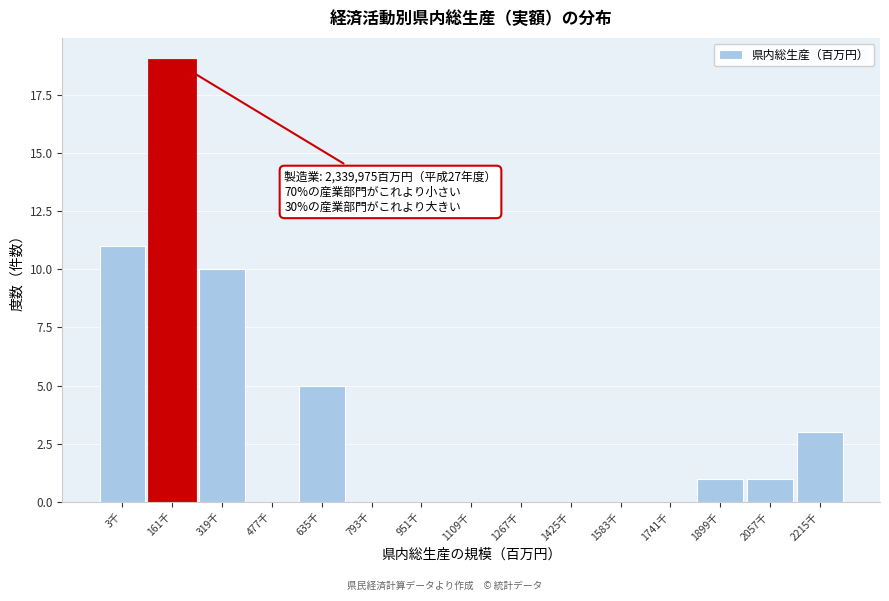

Reading left to right, what are all the values shown in this chart?

3千=11	161千=19	319千=10	477千=0	635千=5	793千=0	951千=0	1109千=0	1267千=0	1425千=0	1583千=0	1741千=0	1899千=1	2057千=1	2215千=3